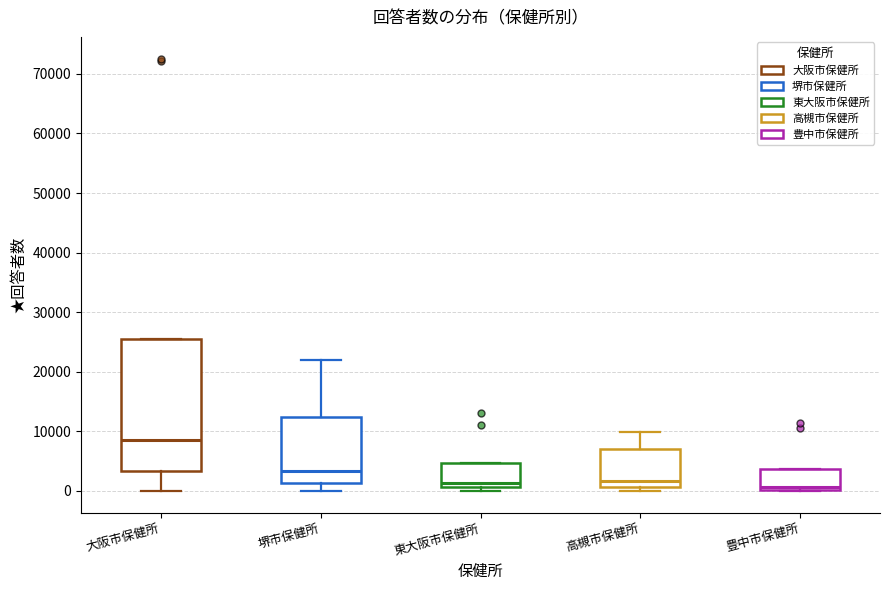

Reading left to right, read every box against the y-axis: the position of its median line, the range the box covers, and the ends of its whiskers. The values are not printed on the chart, so give them approximately, as read against the axis.

大阪市保健所: median 8000, box 3000 to 25000, whiskers 0 to 25000
堺市保健所: median 3000, box 1000 to 12000, whiskers 0 to 22000
東大阪市保健所: median 1000 (just above the box's lower edge), box 1000 to 5000, whiskers 0 to 5000
高槻市保健所: median 2000, box 1000 to 7000, whiskers 0 to 10000
豊中市保健所: median 1000, box 0 to 4000, whiskers 0 to 4000